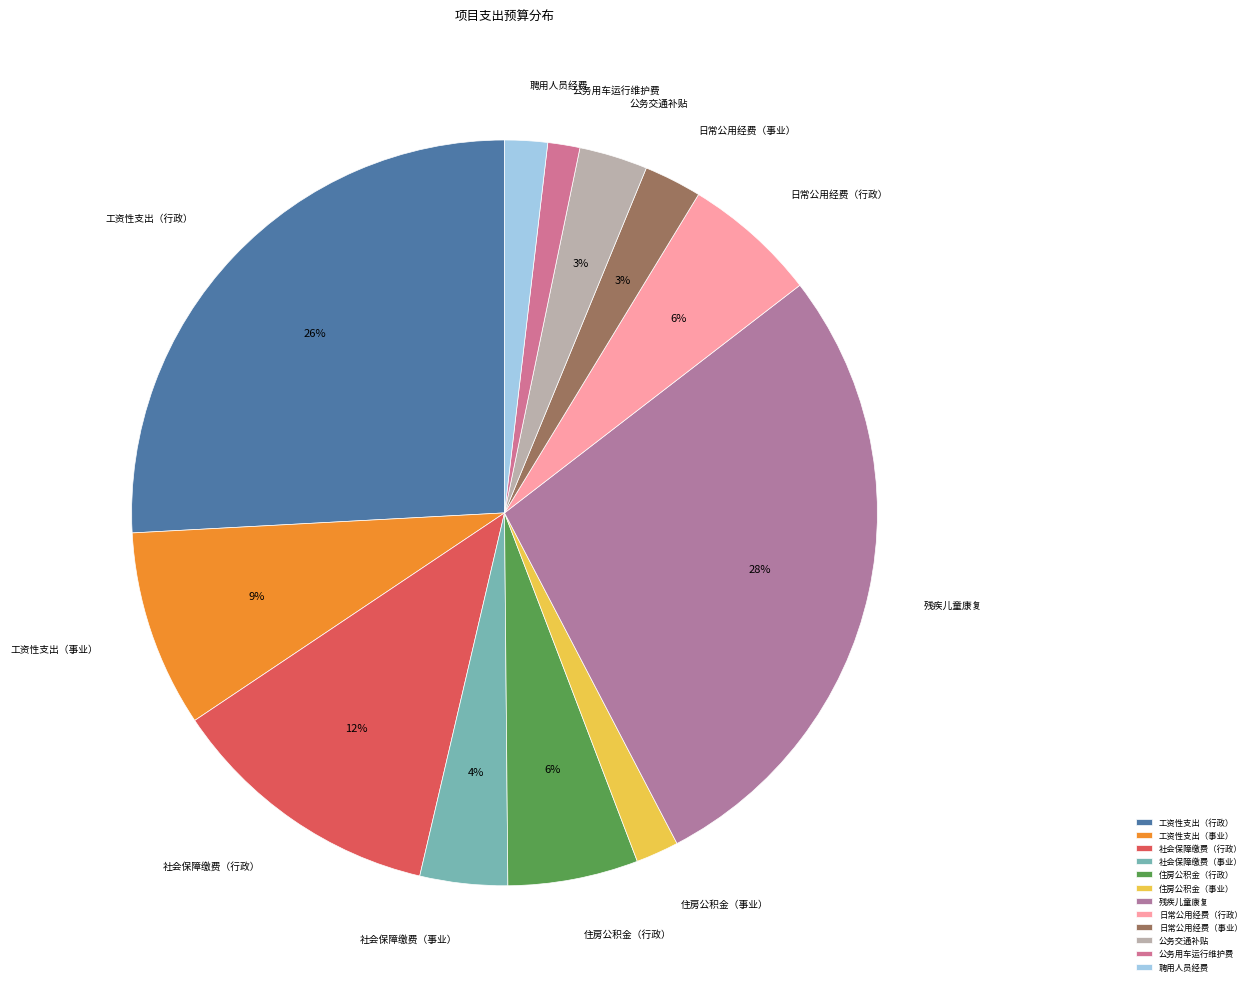

Combined, do 住房公积金（事业） and 日常公用经费（行政） account for over 50%?

No